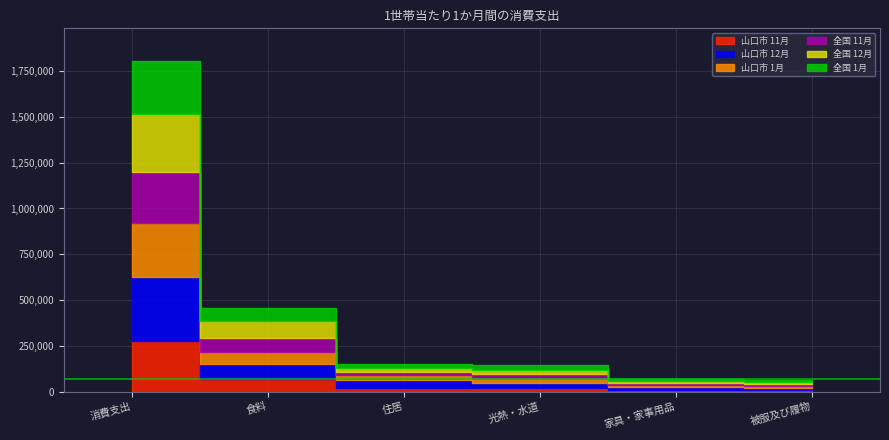

Reading left to right, extract all data points from this chart.

山口市 11月: 275200	67164	17449	20282	11093	9535
山口市 12月: 351228	83114	47972	25852	13213	11038
山口市 1月: 294895	67460	25993	30556	10446	10444
全国 11月: 277029	73960	17197	19816	11848	10950
全国 12月: 317206	91693	22237	22258	13309	11000
全国 1月: 287801	72332	17641	27657	11356	9058